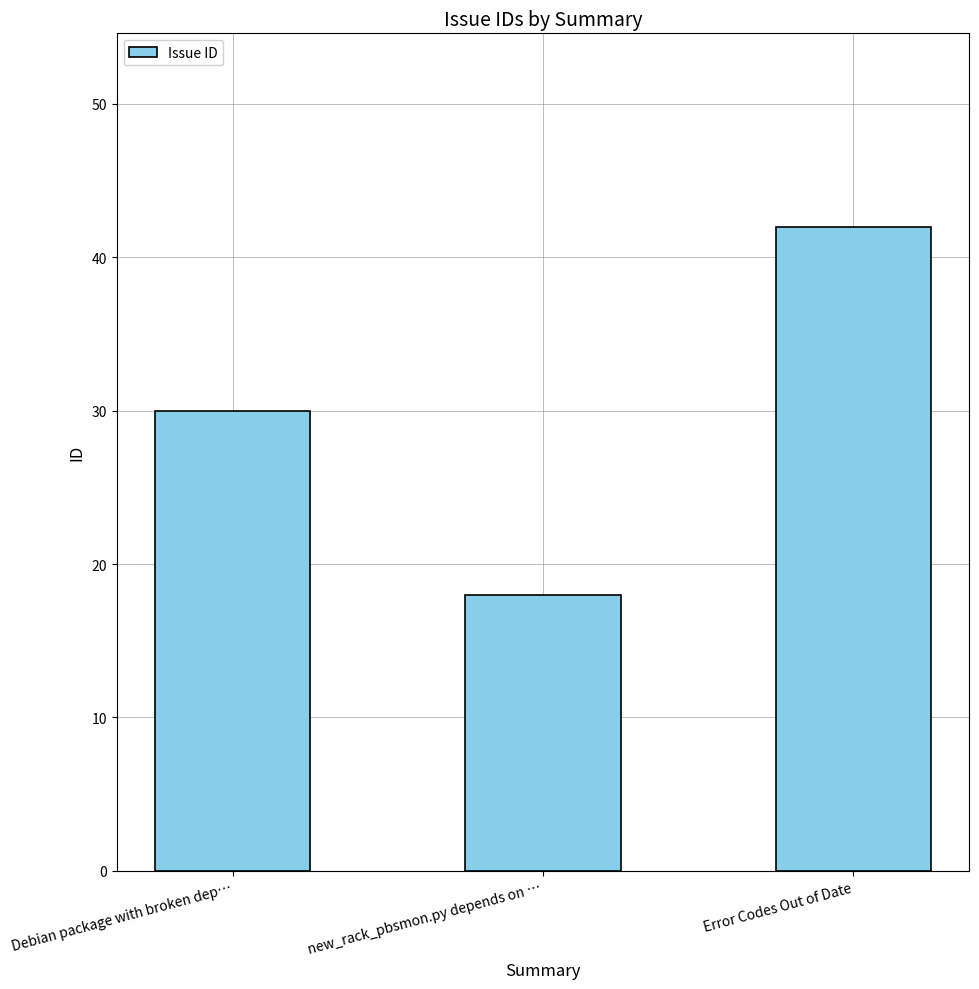

What is the label of the 3rd bar from the right?

Debian package with broken dep…